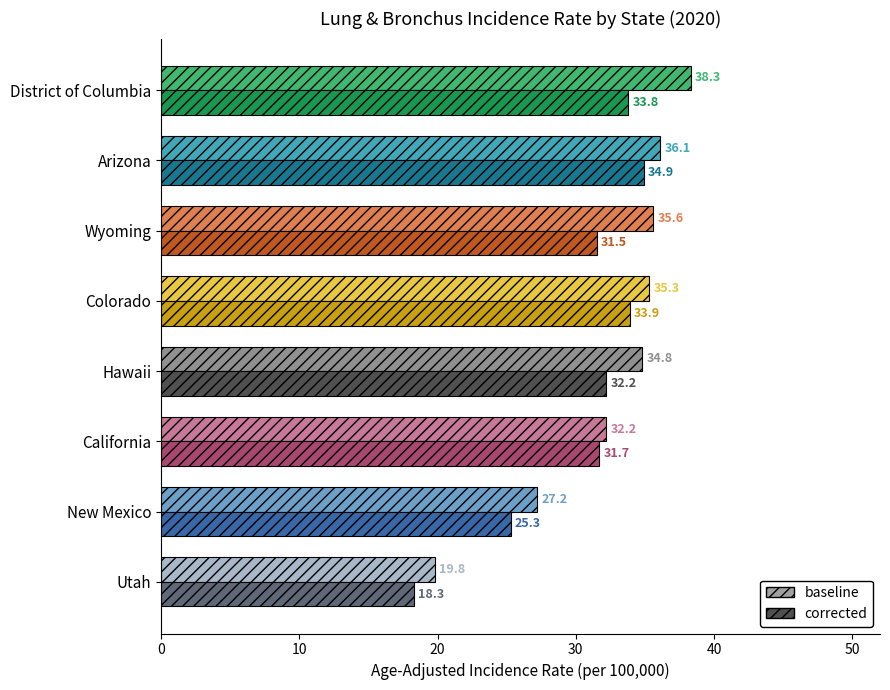

Rank the series by their maximum value, from highest to lowest.

baseline, corrected